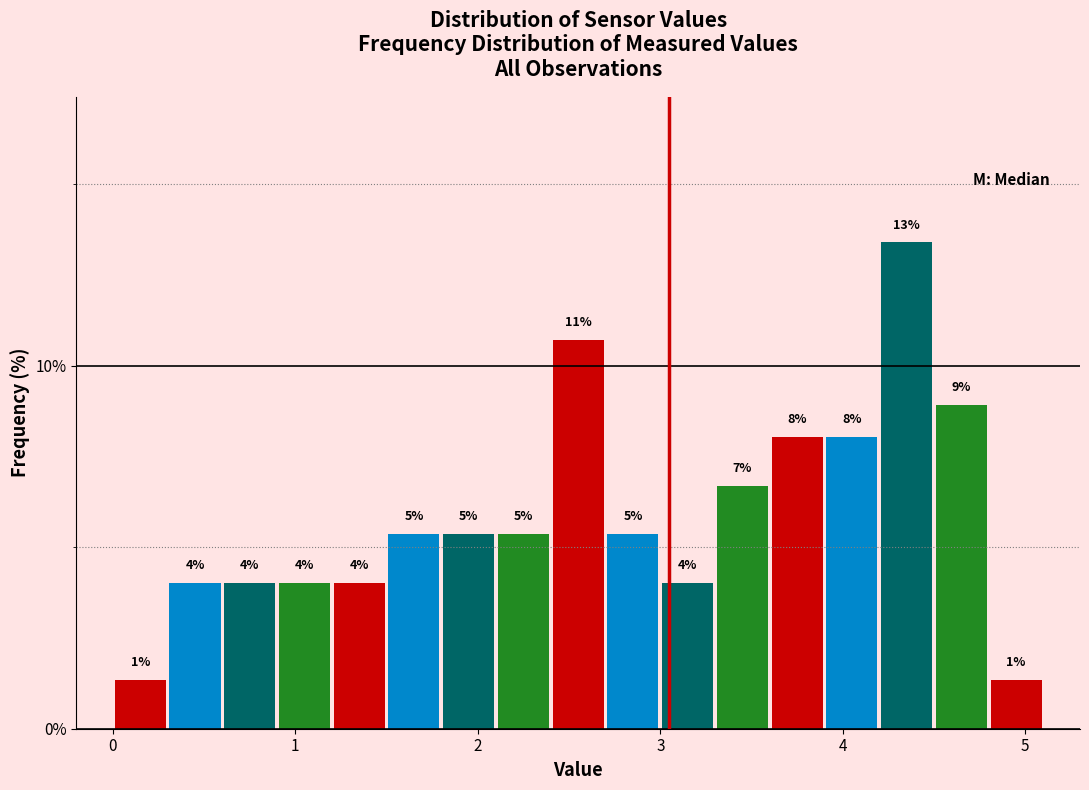

Around what value on the x-axis is the tallest bar? Give the approximate position of its centre, as read against the axis.

4.4